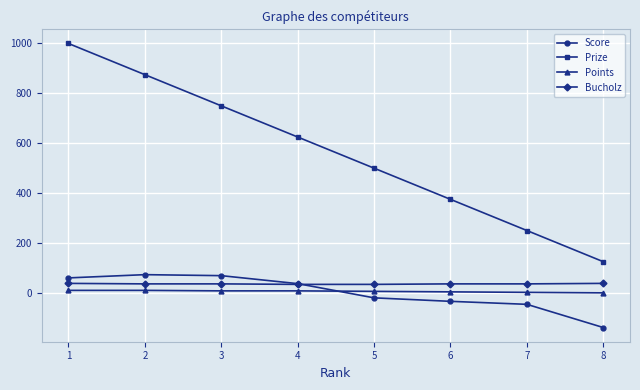

How many series are shown in this chart?

4